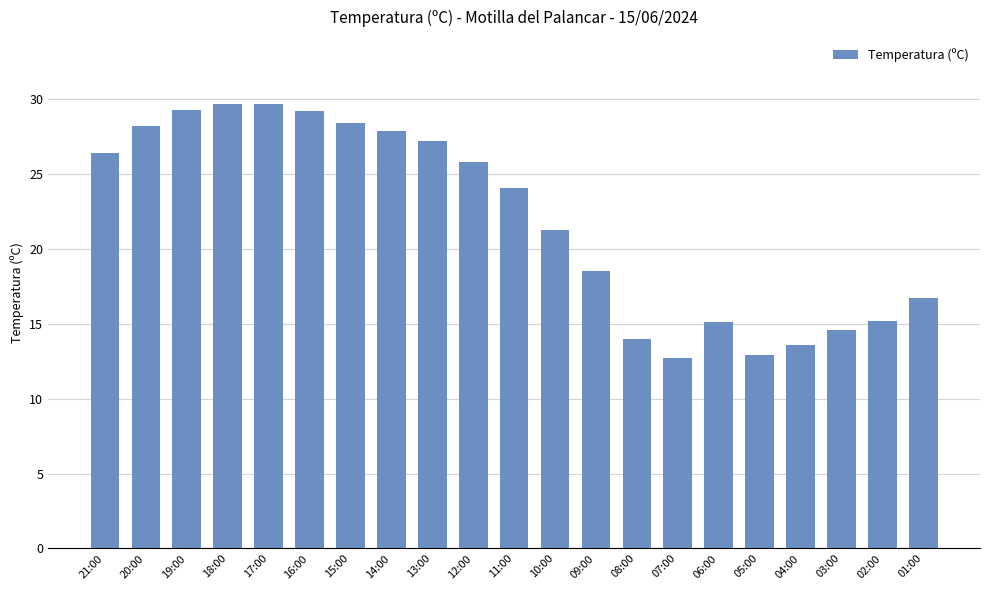

Count the number of data series in this chart.

1